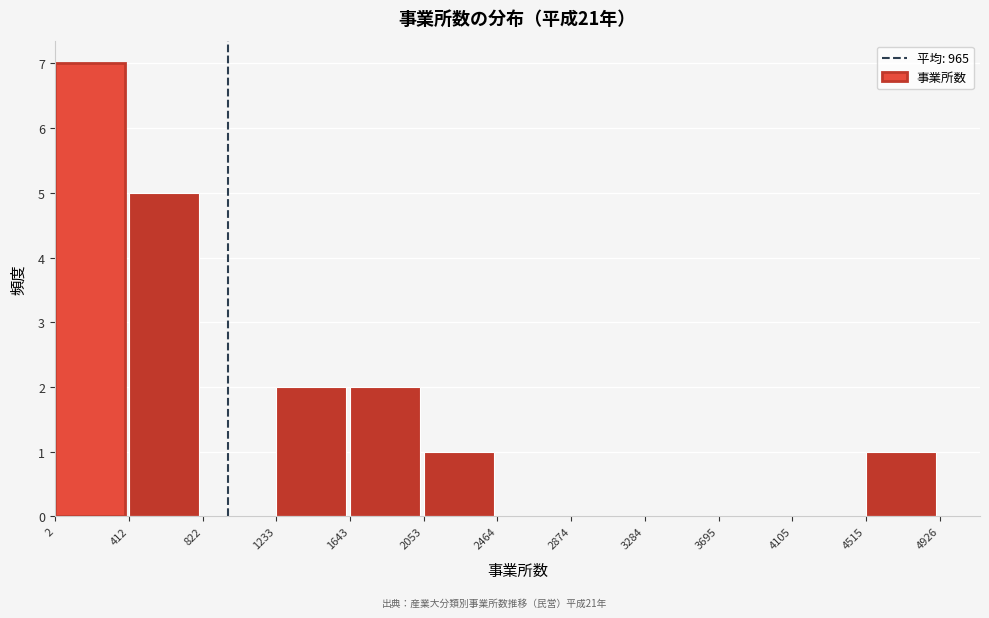

Which range on the x-axis has the tallest bar?

2 to 412